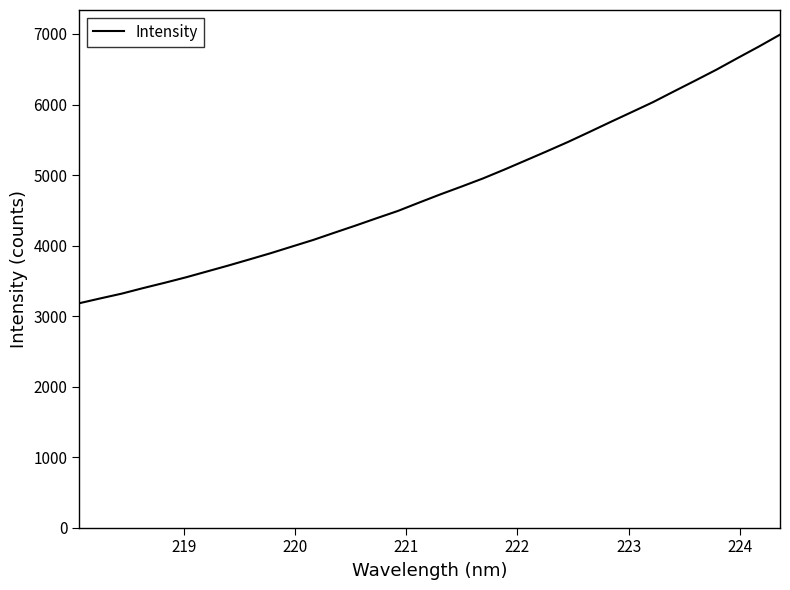

What is the smallest value displayed?

3182.4